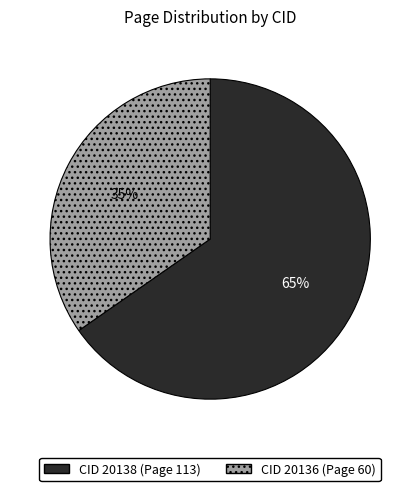

How many slices are in this pie chart?

2